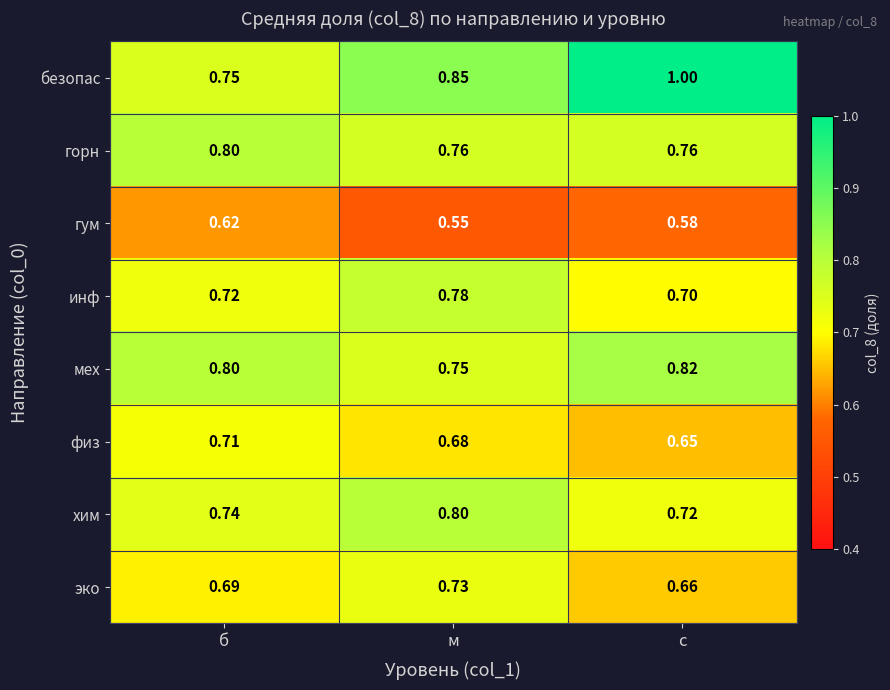

Between б and м, which series saw the biggest shift?

безопас